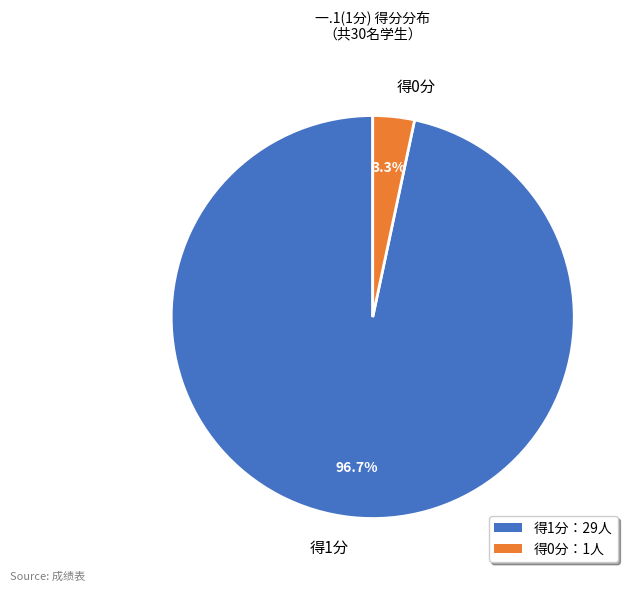

What is the majority slice?

得1分